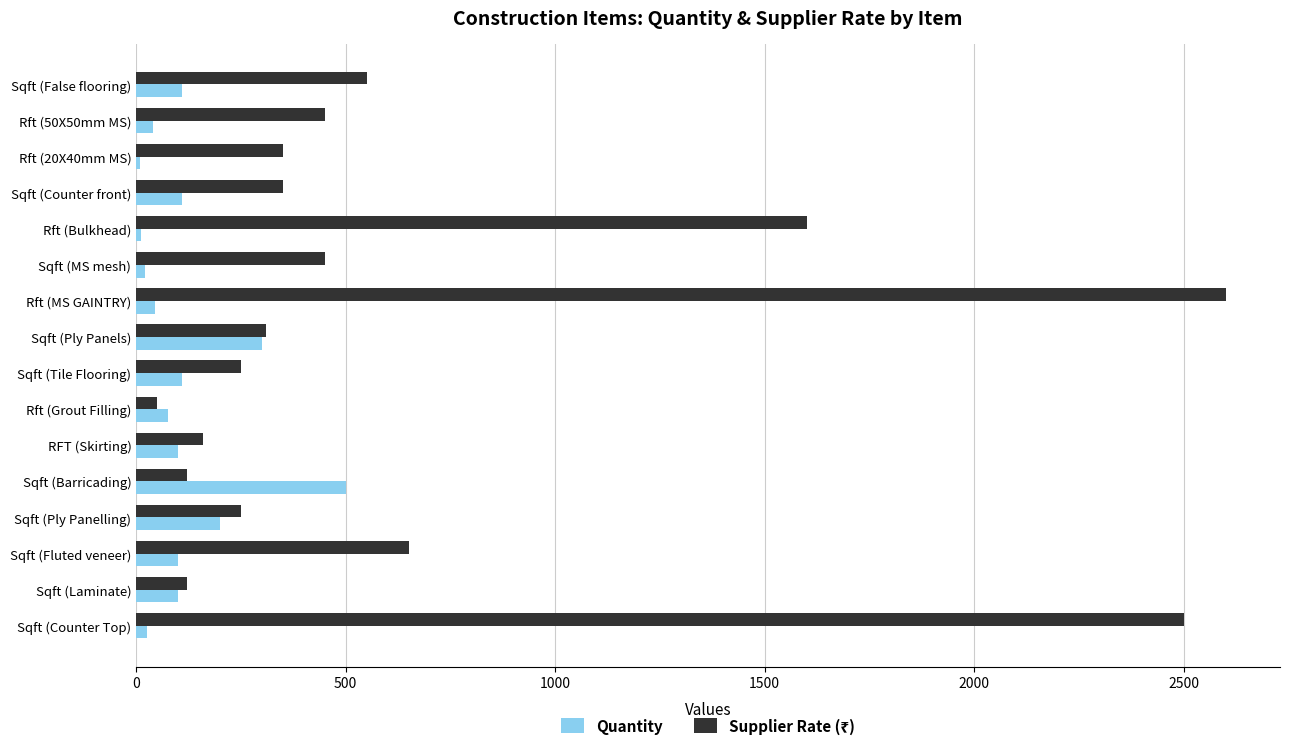

The value of Quantity at Rft (Grout Filling) is 75. True or false?

True